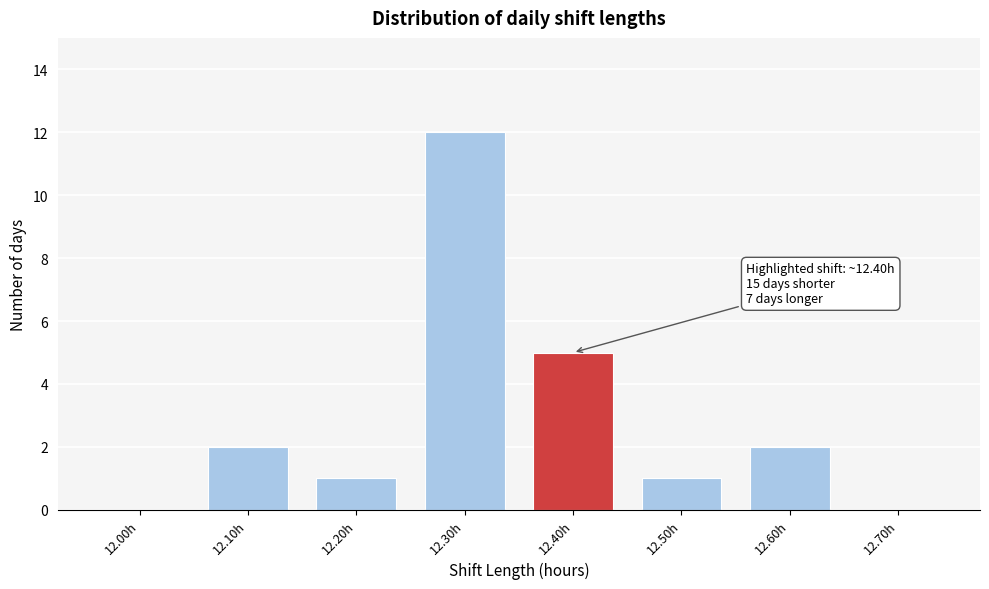

Reading right to left, transcribe all the data shown in this chart.

12.70h=0	12.60h=2	12.50h=1	12.40h=5	12.30h=12	12.20h=1	12.10h=2	12.00h=0